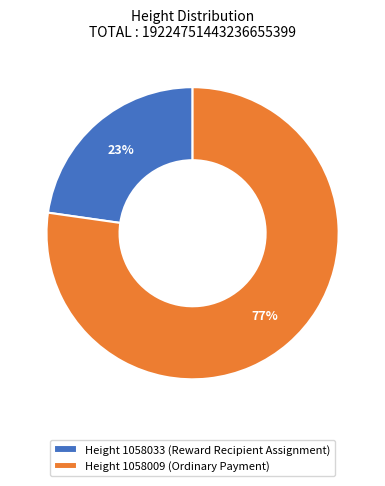

How many slices are in this pie chart?

2